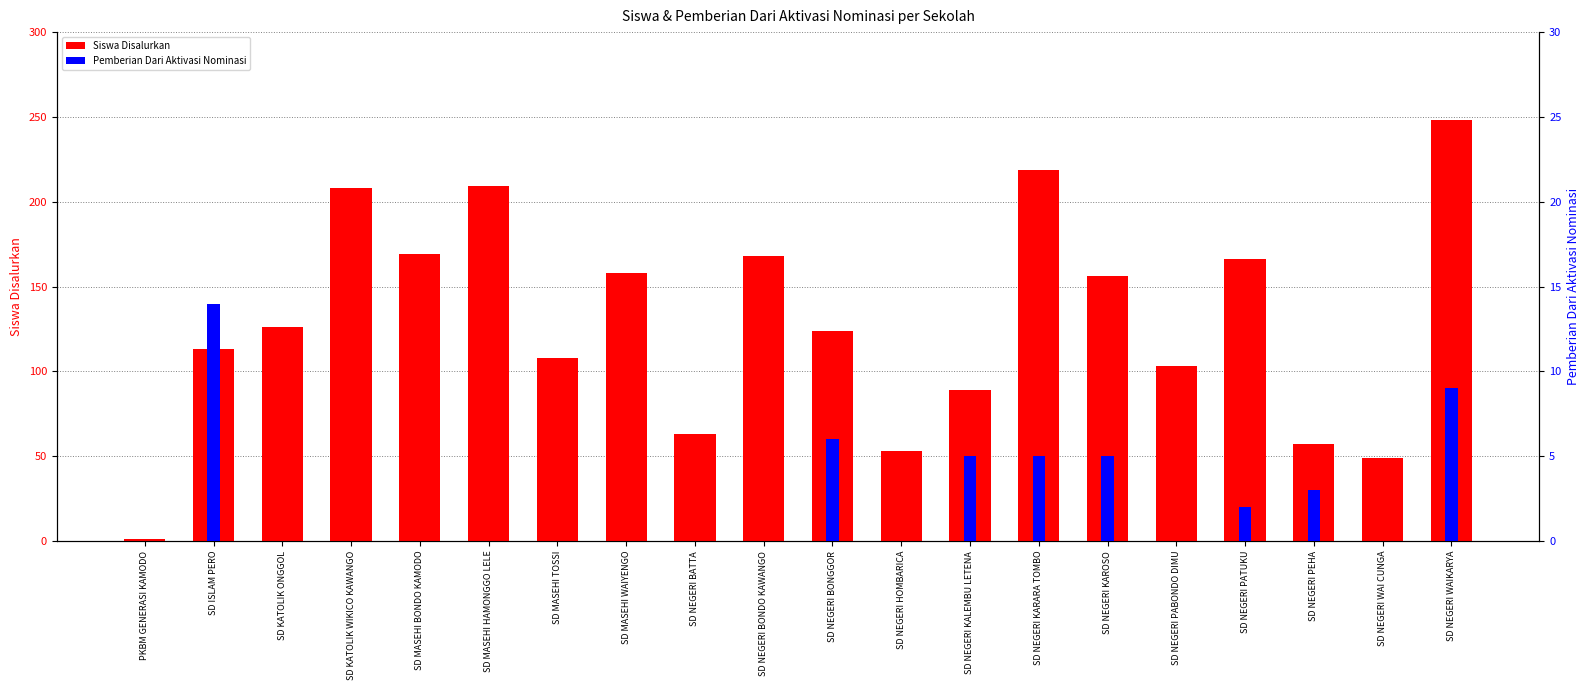

Which series has the largest range (max minus min)?

Siswa Disalurkan